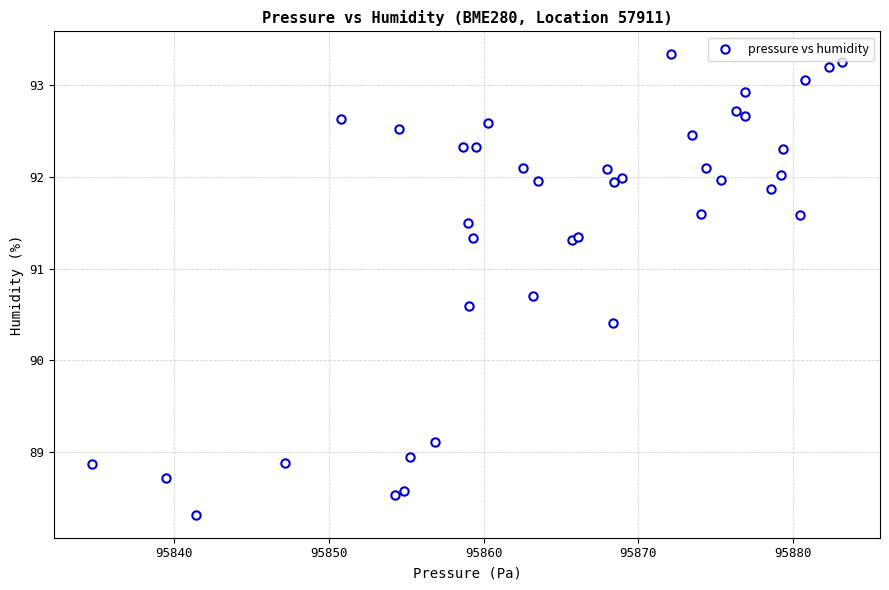

What Y value in the scatter plot is closest to 90?

90.4